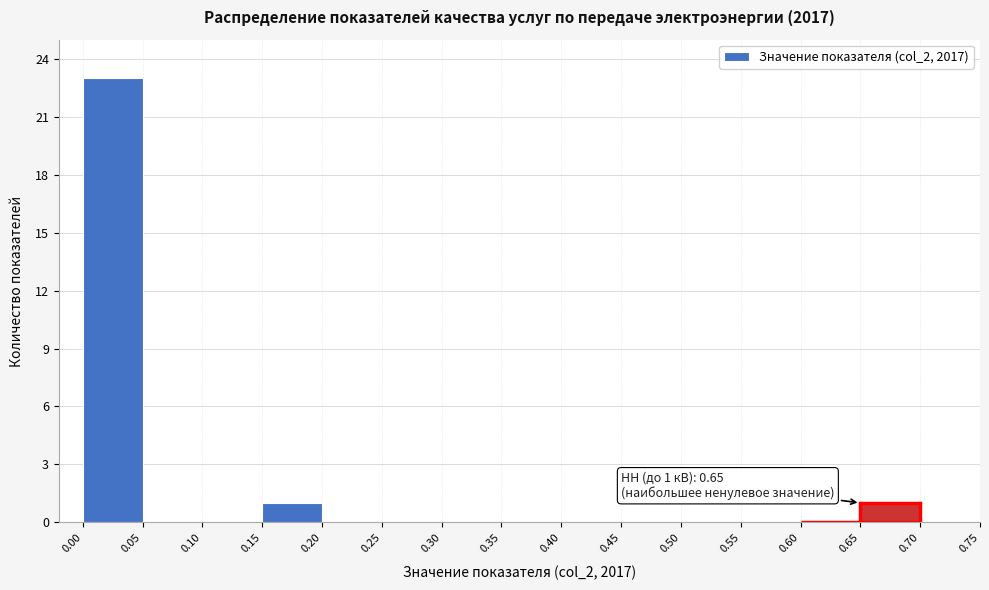

Over which range of the x-axis is the bar tallest?

0.00 to 0.05